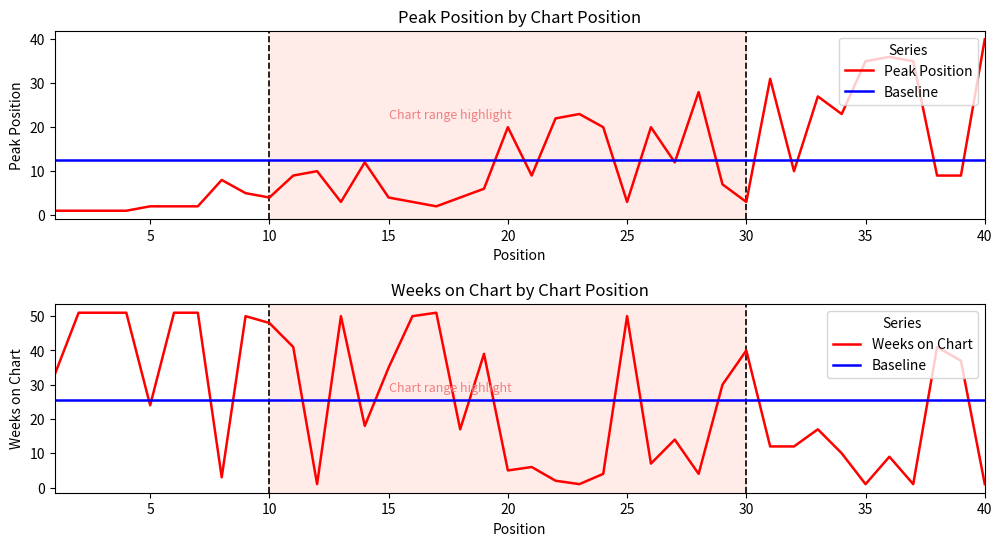

Between 30 and 34, which is larger?

34